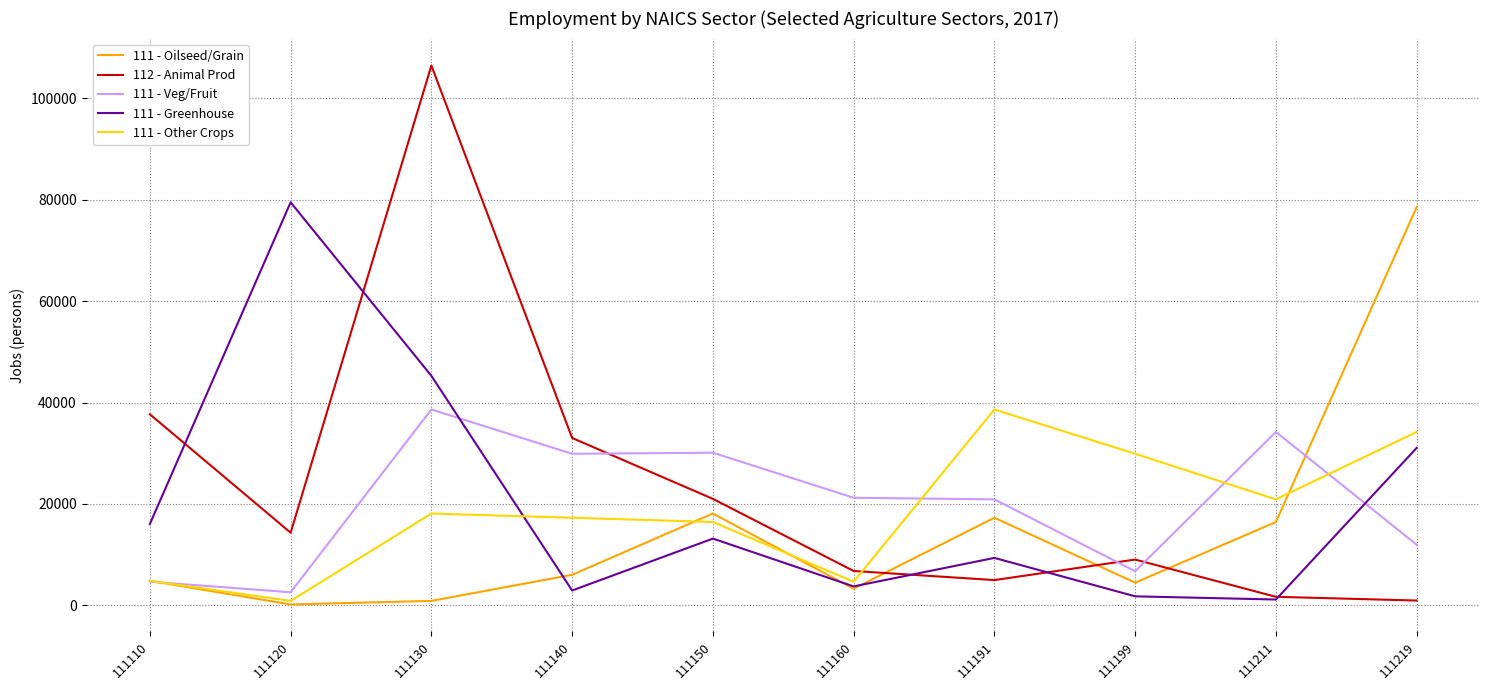

The value of 111 - Other Crops at 111150 is 4686. True or false?

False